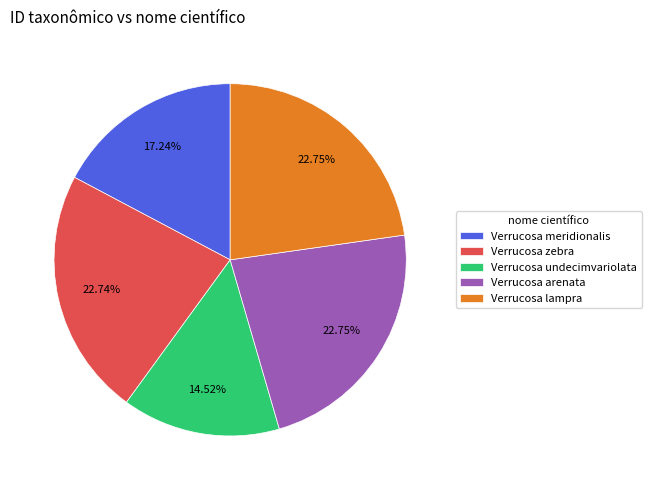

Which category has the smallest portion of the pie?

Verrucosa undecimvariolata